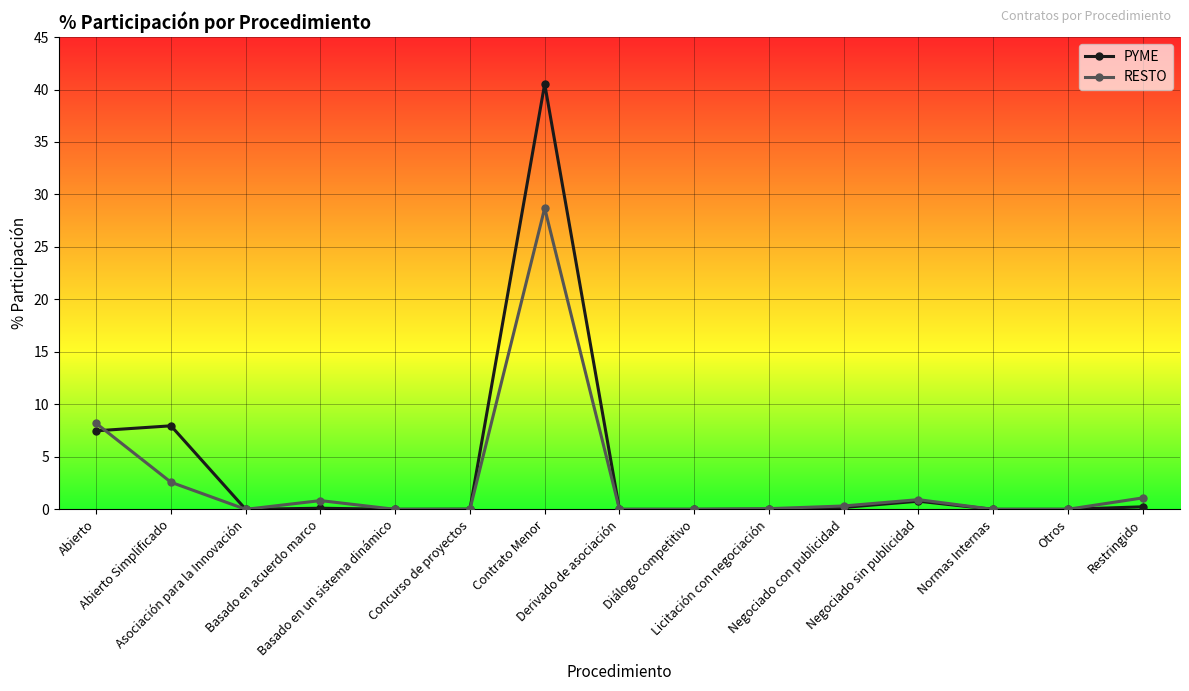

Which series has the largest range (max minus min)?

PYME